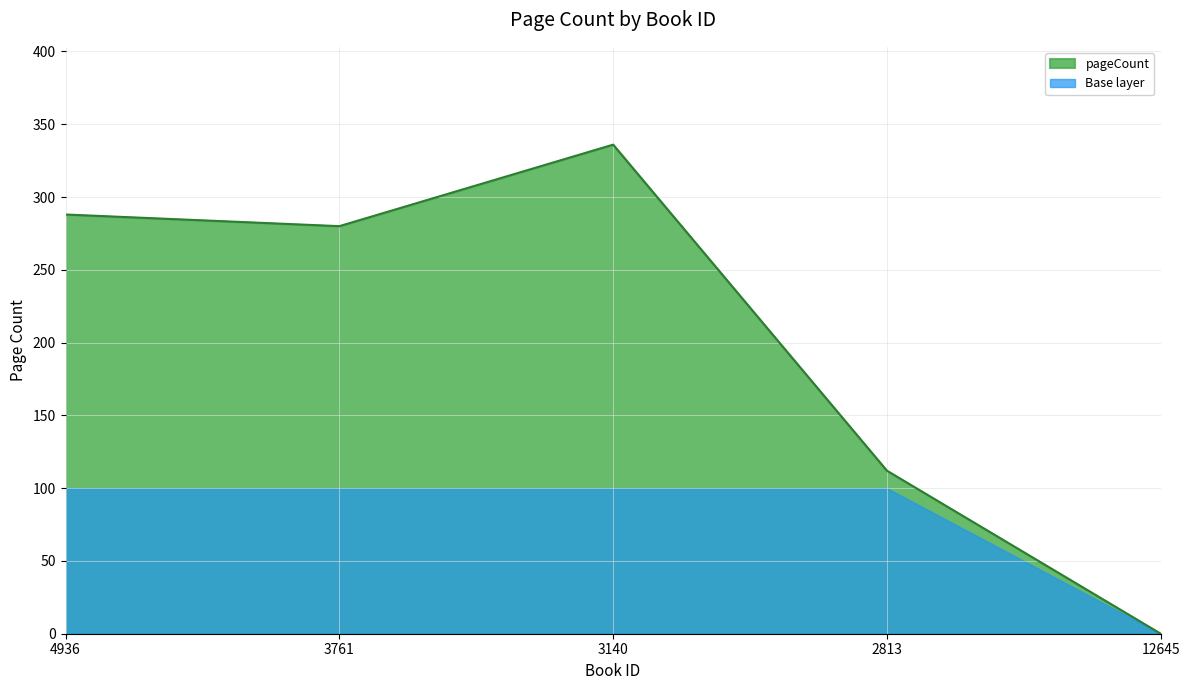

What is the value of the 3rd point from the left?

336